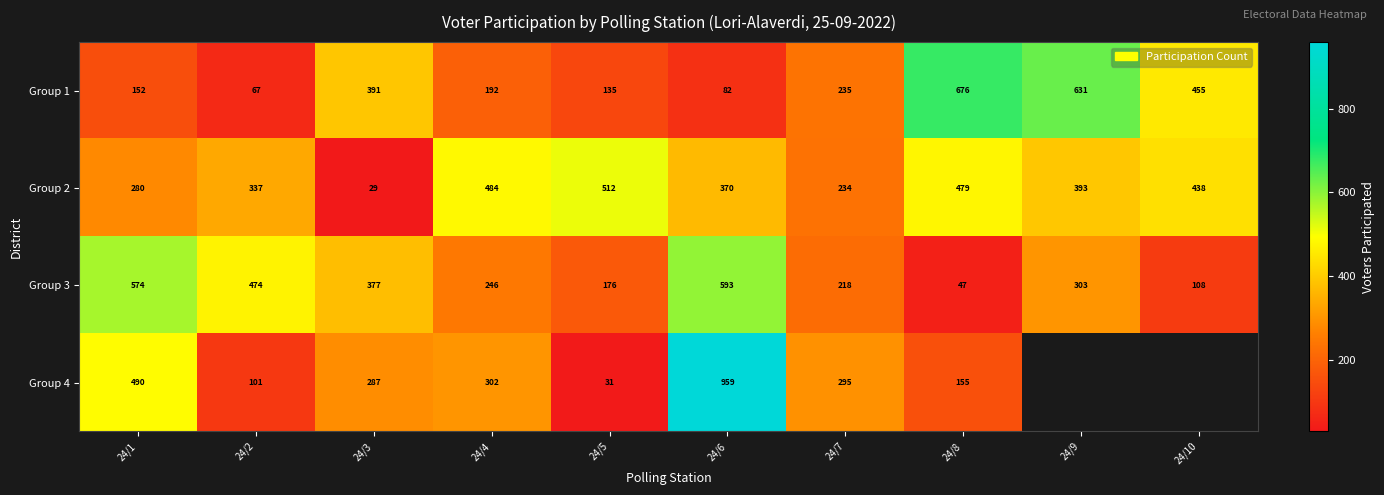

What is the minimum value for Group 3?

47